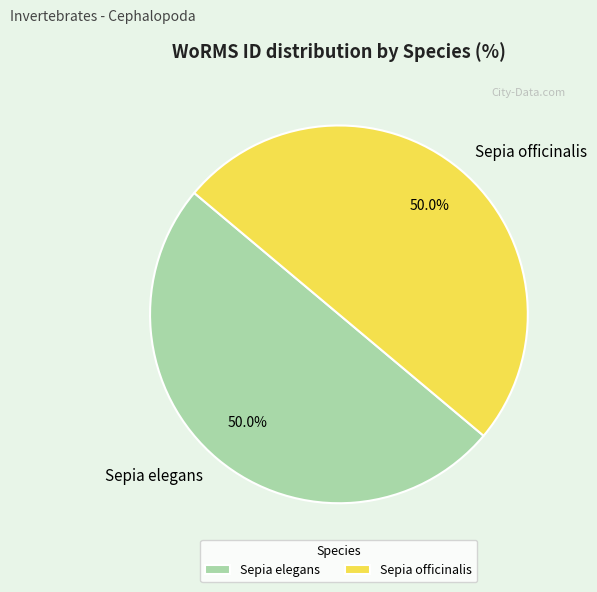

What is the ratio of the value at Sepia officinalis to the value at Sepia elegans?

1.0